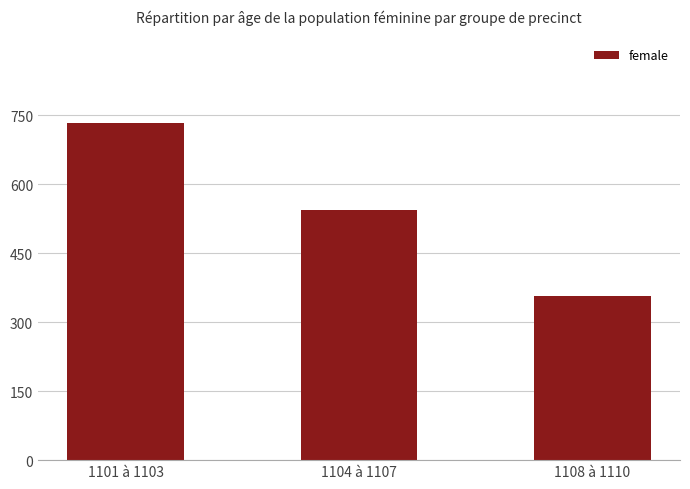

Are the bars grouped side by side (vs. stacked)?

No